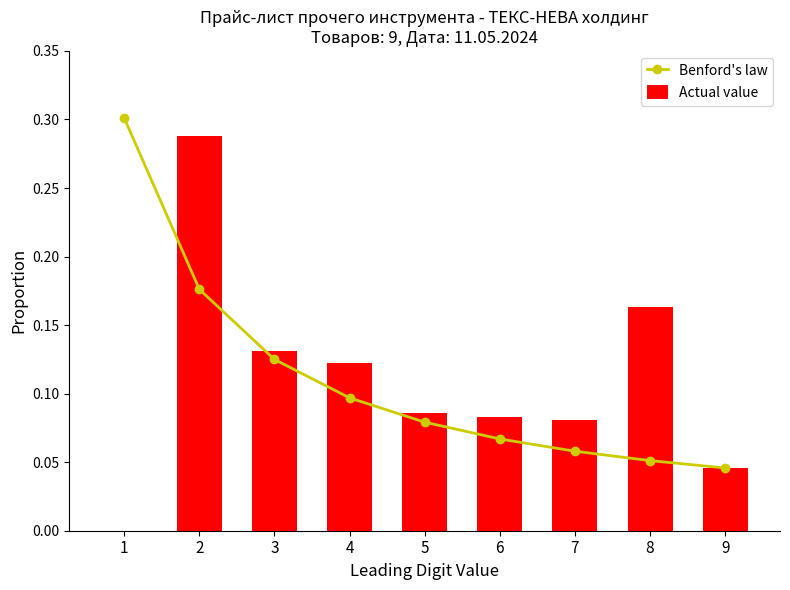

What is the value of the Actual value bar at the 6th from the left?

0.1